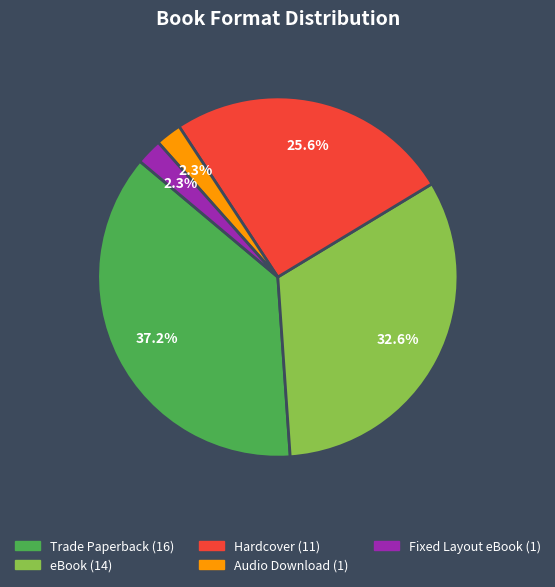

How many segments does this pie chart have?

5